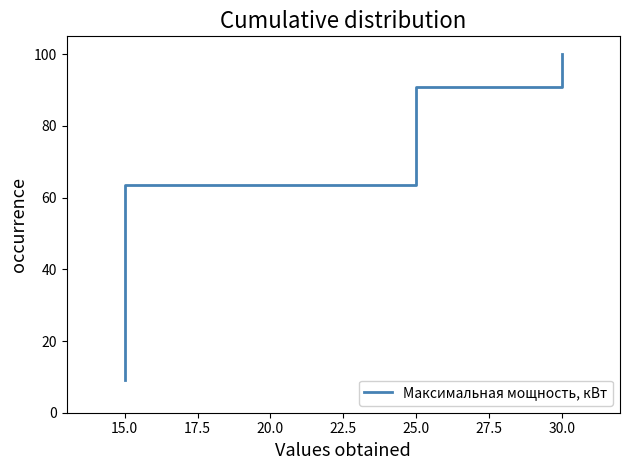

Which has a higher value, 15.0 or 25.0?

25.0